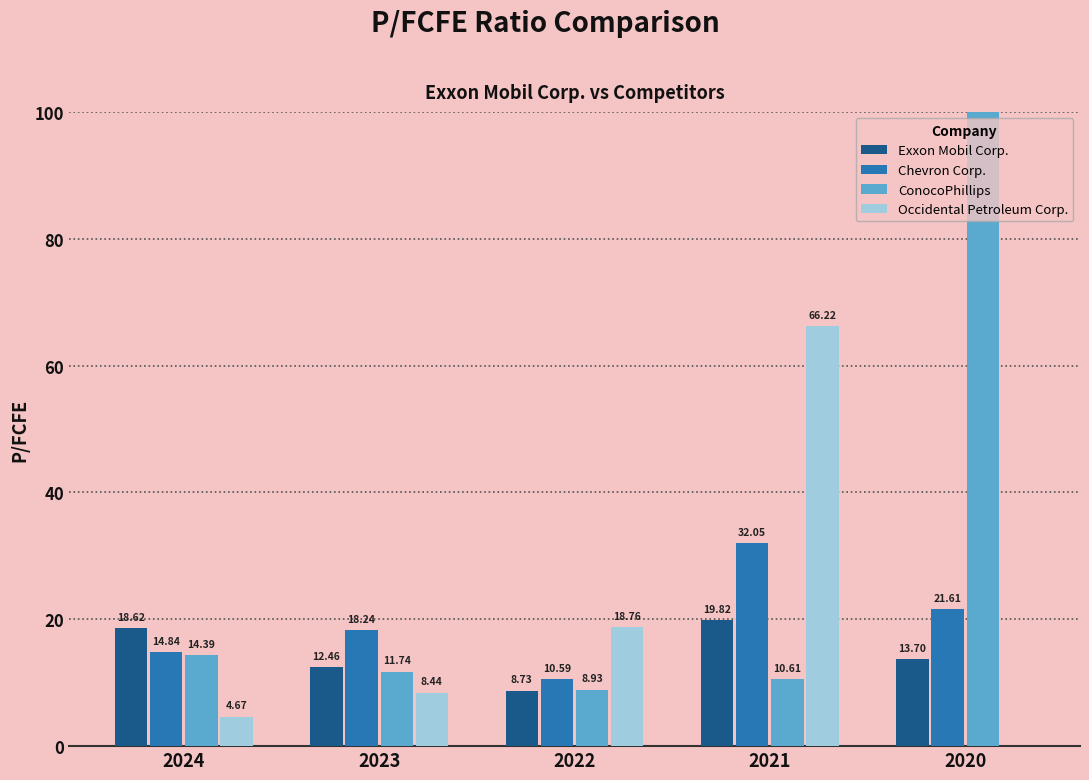

Reading left to right, list all the values displayed in this chart.

Exxon Mobil Corp.: 18.6	12.5	8.7	19.8	13.7
Chevron Corp.: 14.8	18.2	10.6	32.0	21.6
ConocoPhillips: 14.4	11.7	8.9	10.6	497.6
Occidental Petroleum Corp.: 4.7	8.4	18.8	66.2	0.0